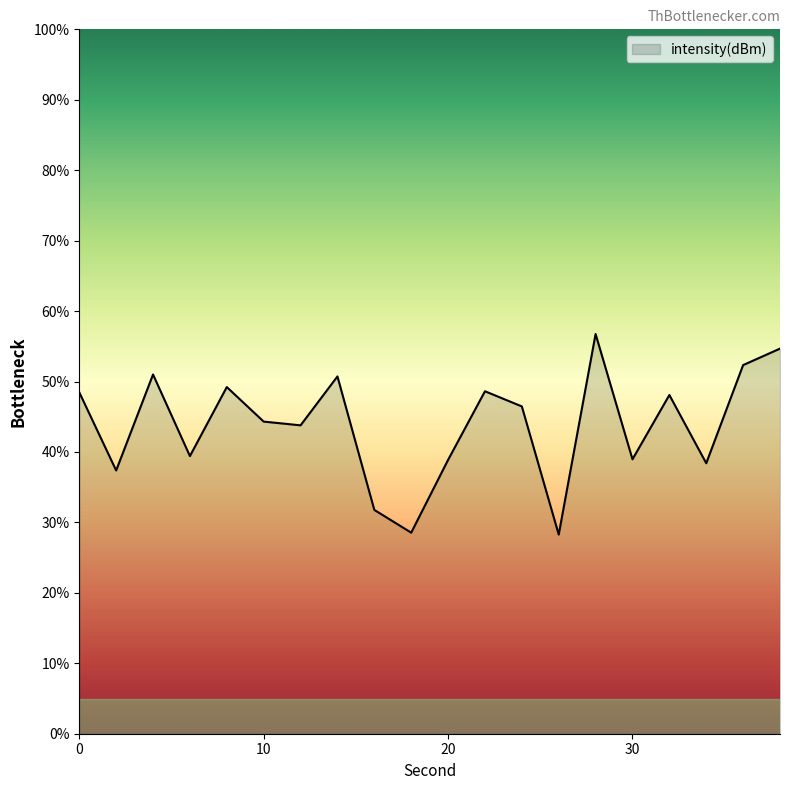

What is the smallest value displayed?

28.3